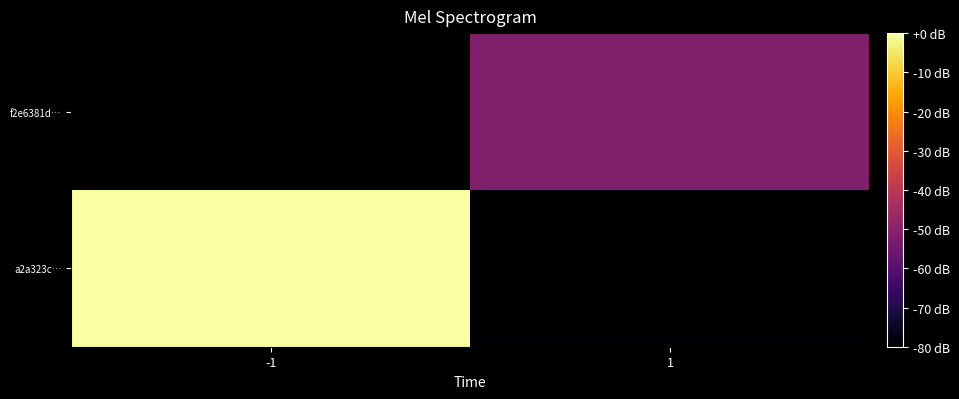

Rank the series by their average value, from highest to lowest.

a2a323c…, f2e6381d…